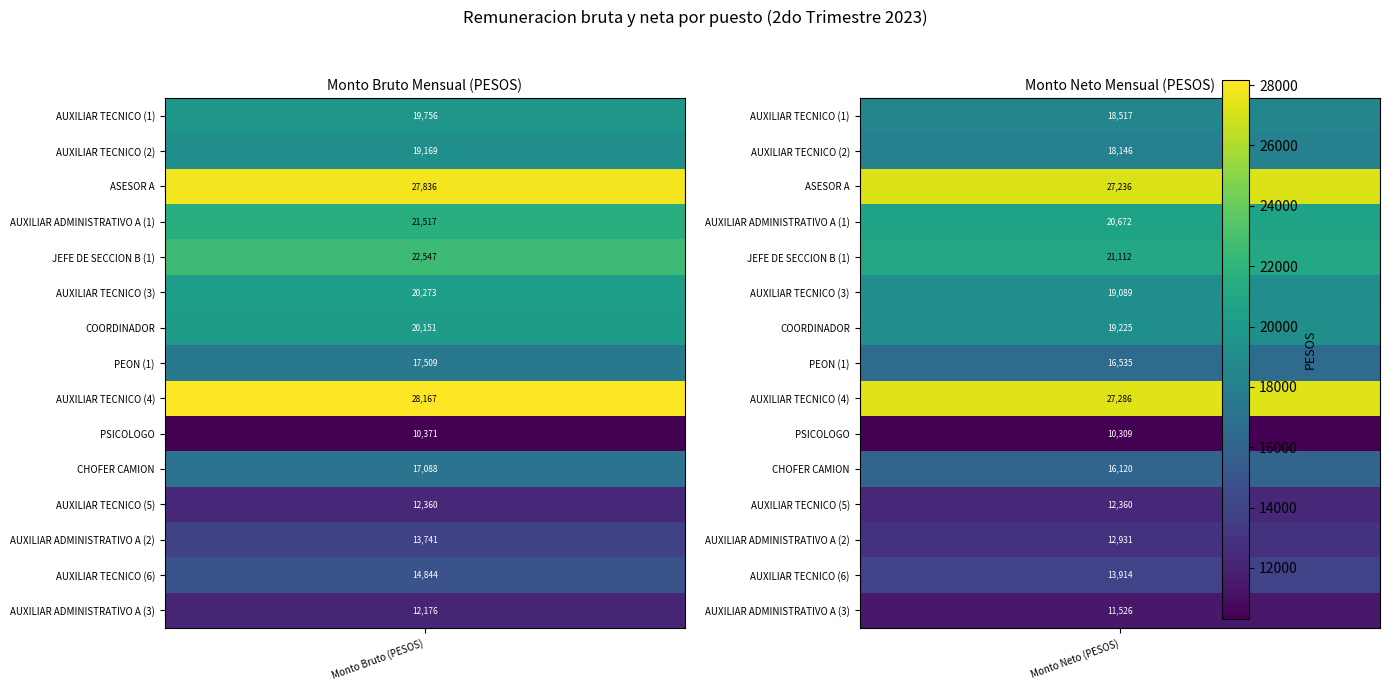

Reading right to left, list all the values displayed in this chart.

AUXILIAR TECNICO (1): 18517.0	19755.7
AUXILIAR TECNICO (2): 18146.3	19168.9
ASESOR A: 27235.5	27835.8
AUXILIAR ADMINISTRATIVO A (1): 20672.1	21516.9
JEFE DE SECCION B (1): 21111.7	22547.0
AUXILIAR TECNICO (3): 19088.9	20273.0
COORDINADOR: 19225.4	20150.7
PEON (1): 16535.0	17508.9
AUXILIAR TECNICO (4): 27286.0	28167.2
PSICOLOGO: 10309.1	10371.0
CHOFER CAMION: 16119.9	17088.0
AUXILIAR TECNICO (5): 12360.0	12360.0
AUXILIAR ADMINISTRATIVO A (2): 12931.1	13741.3
AUXILIAR TECNICO (6): 13913.7	14844.4
AUXILIAR ADMINISTRATIVO A (3): 11526.3	12176.4